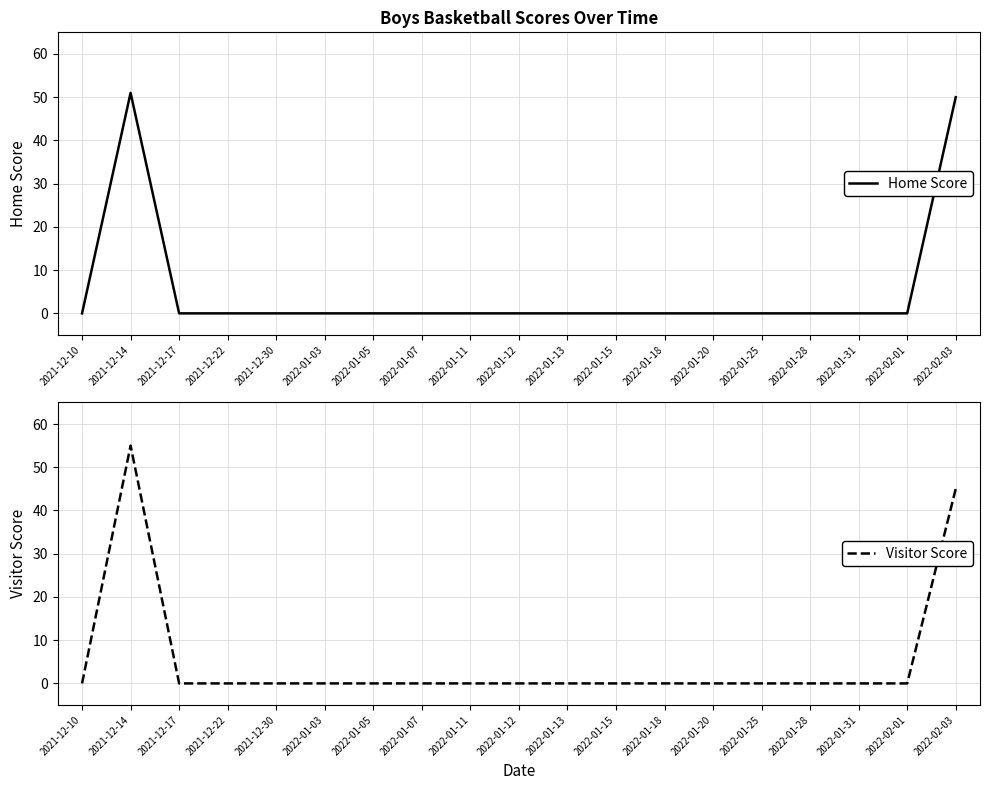

Which category has the highest value in the Visitor Score series?

2021-12-14